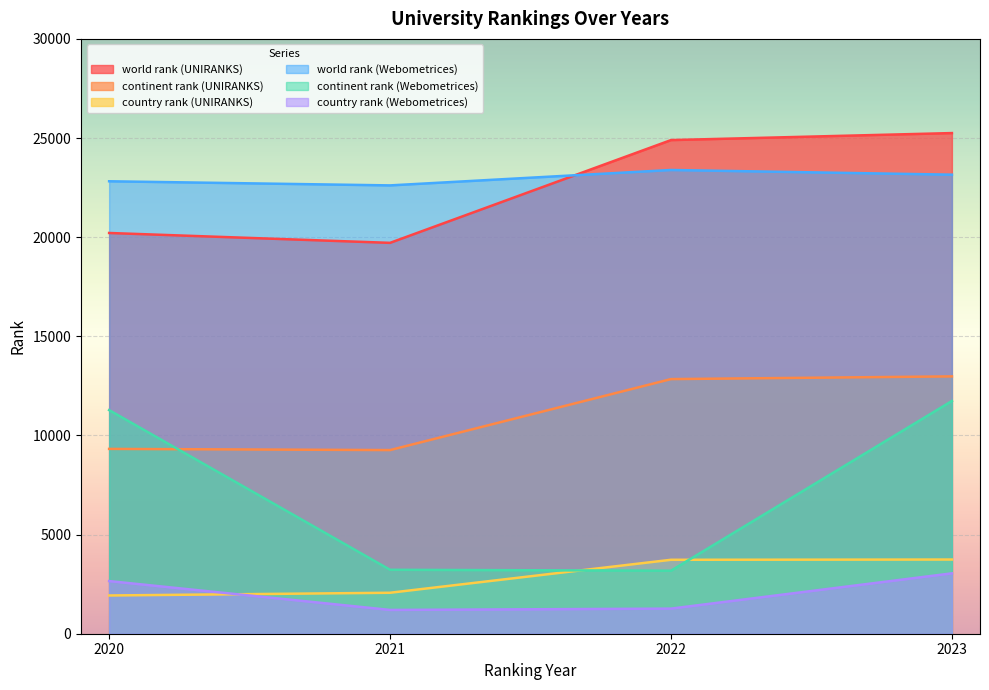

What is the average value of the world rank (UNIRANKS) series?

22518